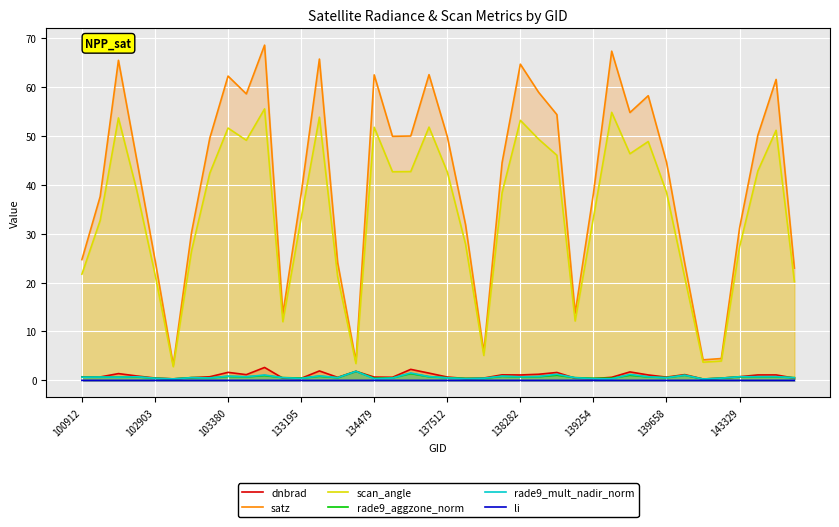

What are all the series names shown in the legend?

dnbrad, satz, scan_angle, rade9_aggzone_norm, rade9_mult_nadir_norm, li